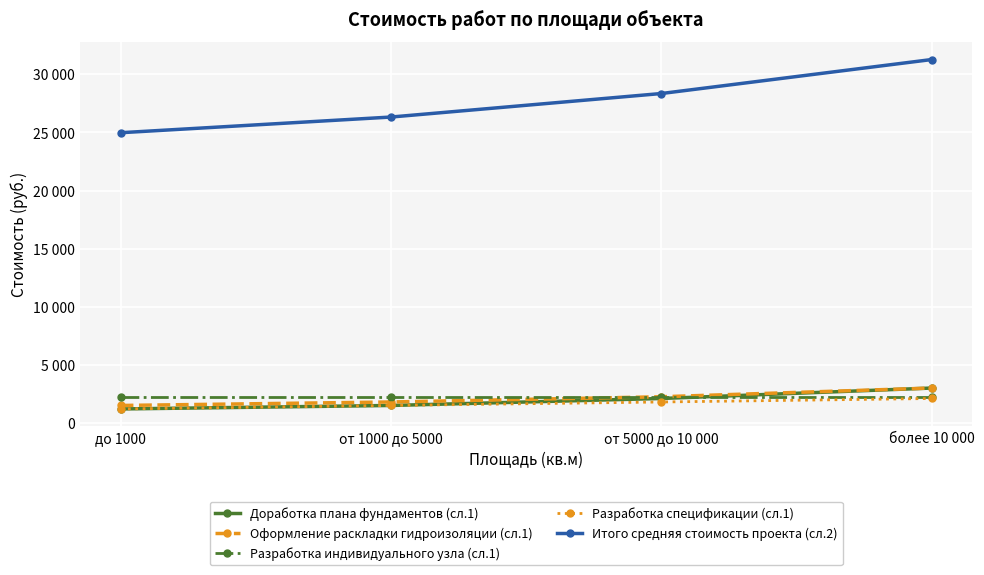

True or false: Разработка индивидуального узла (сл.1) and Оформление раскладки гидроизоляции (сл.1) intersect in this chart.

False